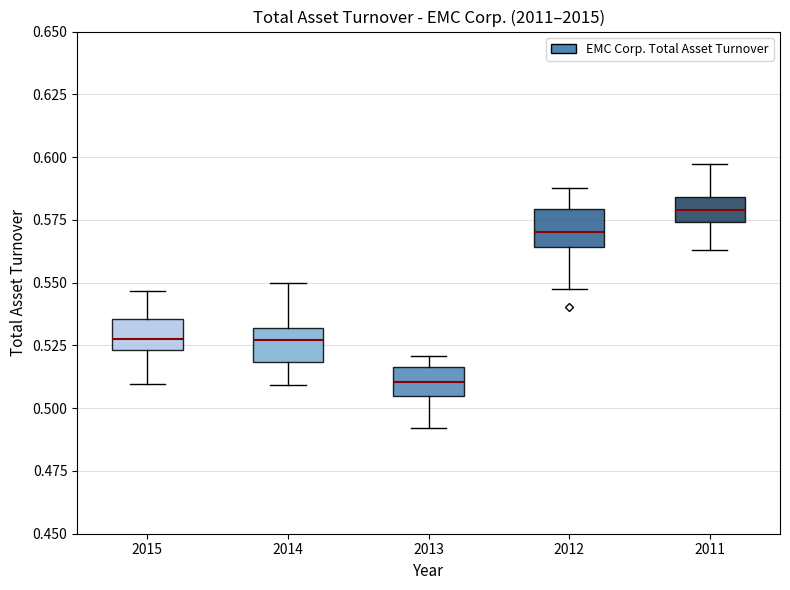

Reading left to right, transcribe this box plot: for each box, give where its median line is, the range the box spans, and where its two whiskers end, as read against the y-axis. The values are not printed on the chart, so give them approximately, as read against the axis.

2015: median 0.530, box 0.525 to 0.535, whiskers 0.510 to 0.545
2014: median 0.525, box 0.520 to 0.530, whiskers 0.510 to 0.550
2013: median 0.510, box 0.505 to 0.515, whiskers 0.490 to 0.520
2012: median 0.570, box 0.565 to 0.580, whiskers 0.545 to 0.590
2011: median 0.580, box 0.575 to 0.585, whiskers 0.565 to 0.595